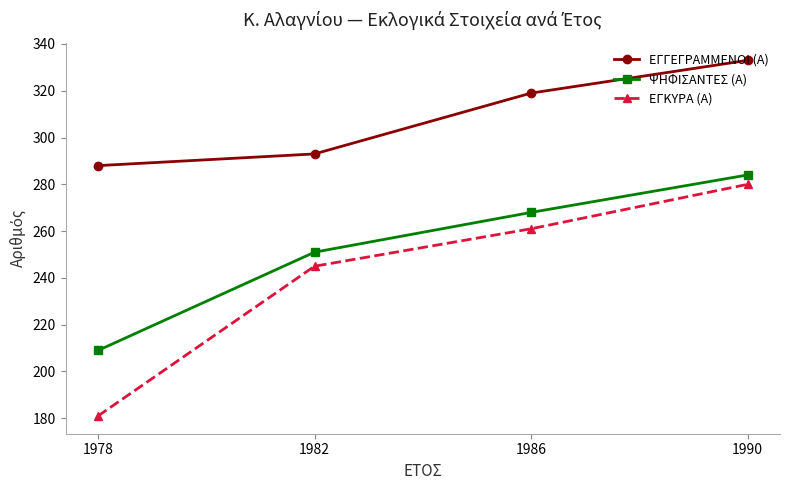

Where is ΕΓΓΕΓΡΑΜΜΕΝΟΙ (Α) nearest to the value 310?

1986